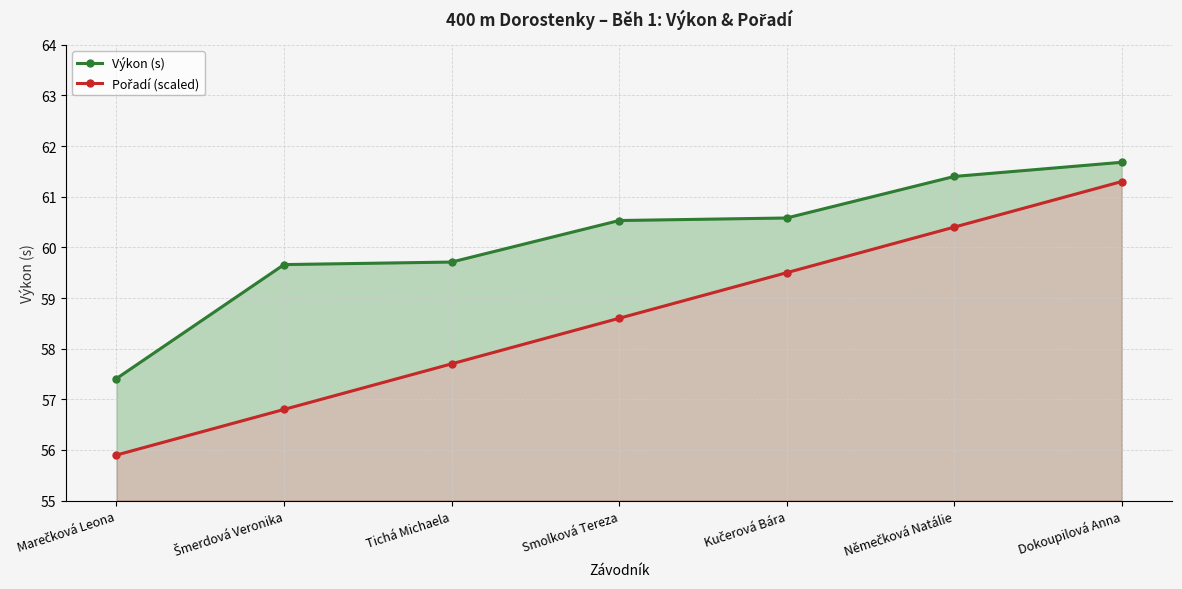

What is the label of the 1st point from the right?

Dokoupilová Anna